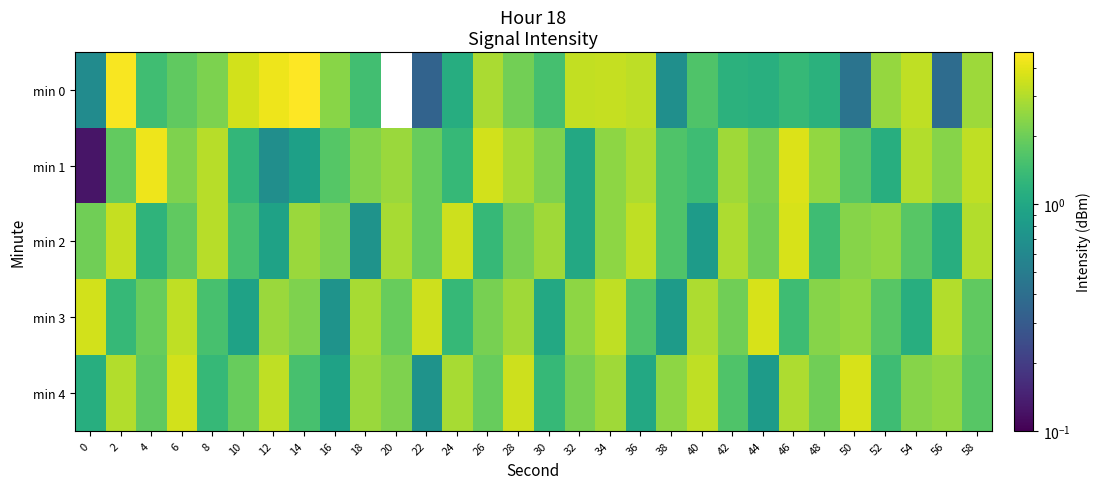

How many series are shown in this chart?

5